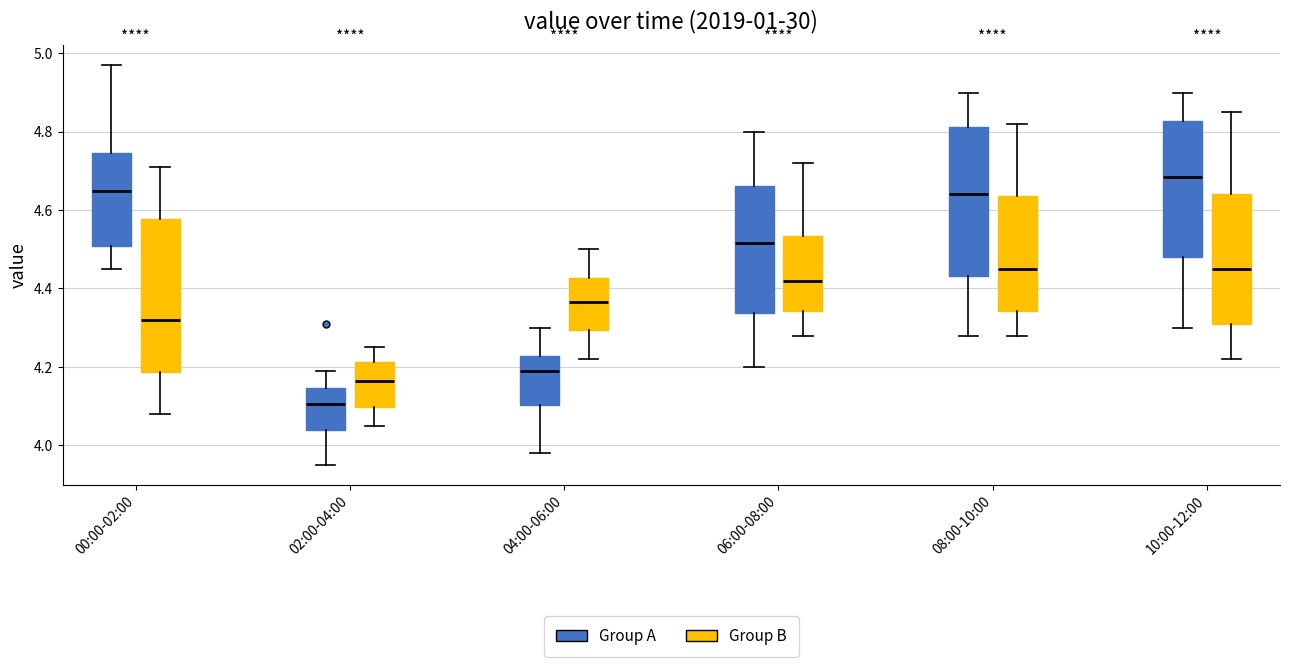

Reading left to right, transcribe this box plot: for each box, give where its median line is, the range the box spans, and where its two whiskers end, as read against the y-axis. The values are not printed on the chart, so give them approximately, as read against the axis.

00:00-02:00 (Group A): median 4.66, box 4.50 to 4.74, whiskers 4.46 to 4.98
00:00-02:00 (Group B): median 4.32, box 4.18 to 4.58, whiskers 4.08 to 4.72
02:00-04:00 (Group A): median 4.10, box 4.04 to 4.14, whiskers 3.96 to 4.20
02:00-04:00 (Group B): median 4.16, box 4.10 to 4.22, whiskers 4.06 to 4.26
04:00-06:00 (Group A): median 4.20, box 4.10 to 4.22, whiskers 3.98 to 4.30
04:00-06:00 (Group B): median 4.36, box 4.30 to 4.42, whiskers 4.22 to 4.50
06:00-08:00 (Group A): median 4.52, box 4.34 to 4.66, whiskers 4.20 to 4.80
06:00-08:00 (Group B): median 4.42, box 4.34 to 4.54, whiskers 4.28 to 4.72
08:00-10:00 (Group A): median 4.64, box 4.44 to 4.82, whiskers 4.28 to 4.90
08:00-10:00 (Group B): median 4.46, box 4.34 to 4.64, whiskers 4.28 to 4.82
10:00-12:00 (Group A): median 4.68, box 4.48 to 4.82, whiskers 4.30 to 4.90
10:00-12:00 (Group B): median 4.46, box 4.32 to 4.64, whiskers 4.22 to 4.86